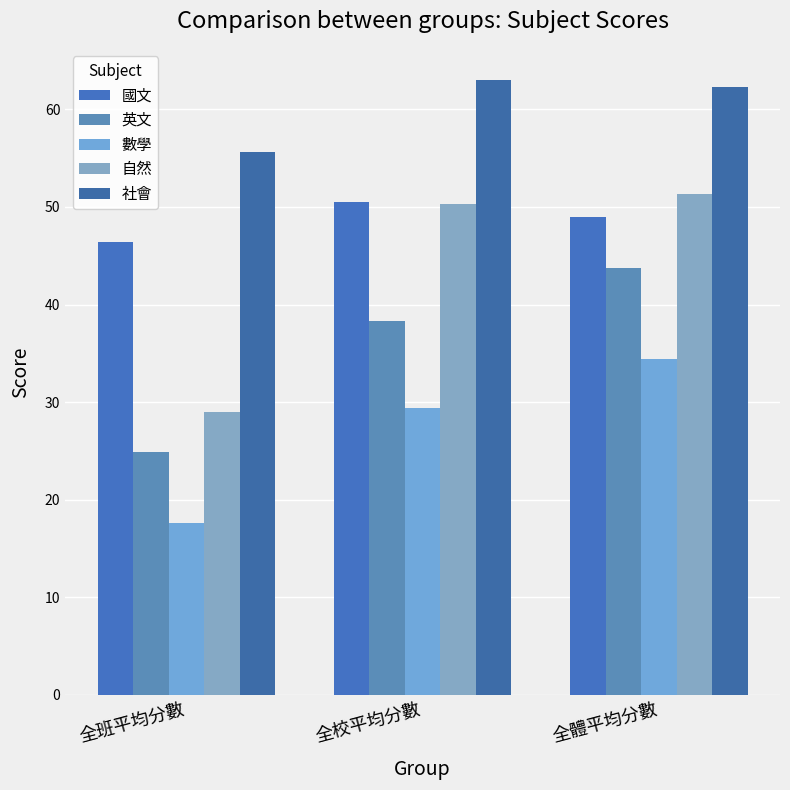

Which series changed the most between 全校平均分數 and 全體平均分數?

英文